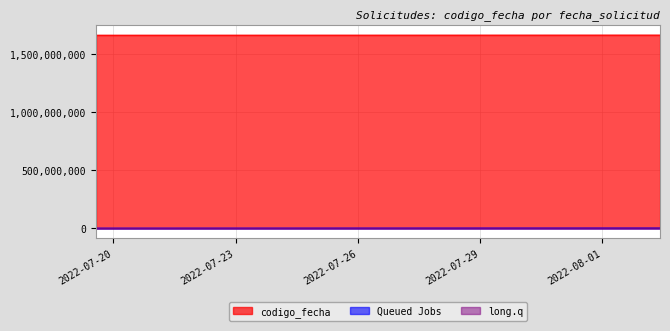

What is the minimum value shown in the chart?

-421831